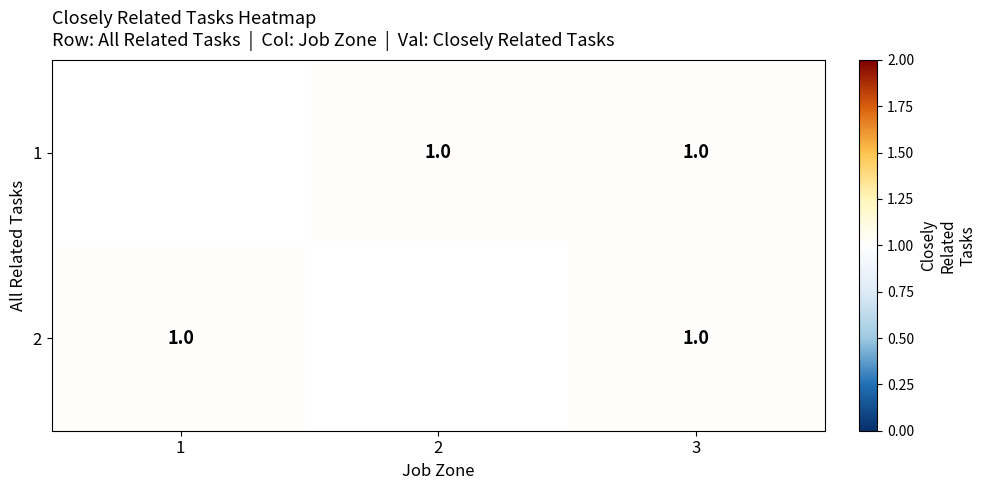

Is it true that 1 equals 1.0 at 2?

True